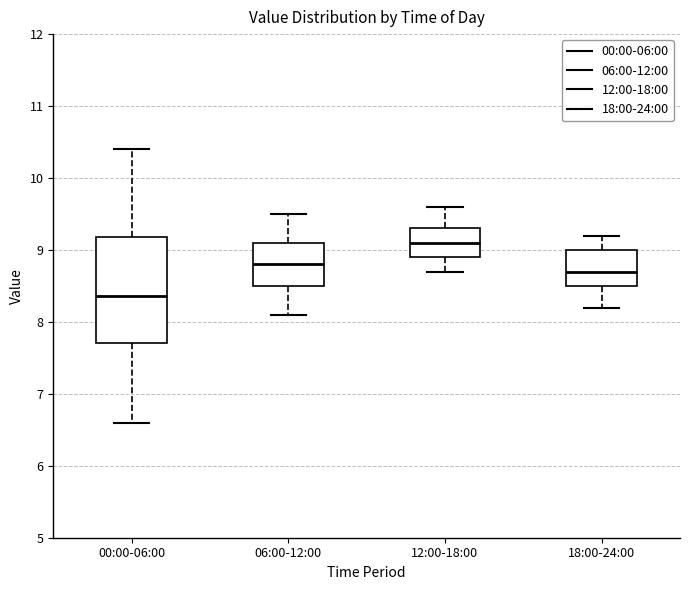

Reading left to right, read every box against the y-axis: the position of its median line, the range the box covers, and the ends of its whiskers. The values are not printed on the chart, so give them approximately, as read against the axis.

00:00-06:00: median 8.4, box 7.7 to 9.2, whiskers 6.6 to 10.4
06:00-12:00: median 8.8, box 8.5 to 9.1, whiskers 8.1 to 9.5
12:00-18:00: median 9.1, box 8.9 to 9.3, whiskers 8.7 to 9.6
18:00-24:00: median 8.7, box 8.5 to 9.0, whiskers 8.2 to 9.2